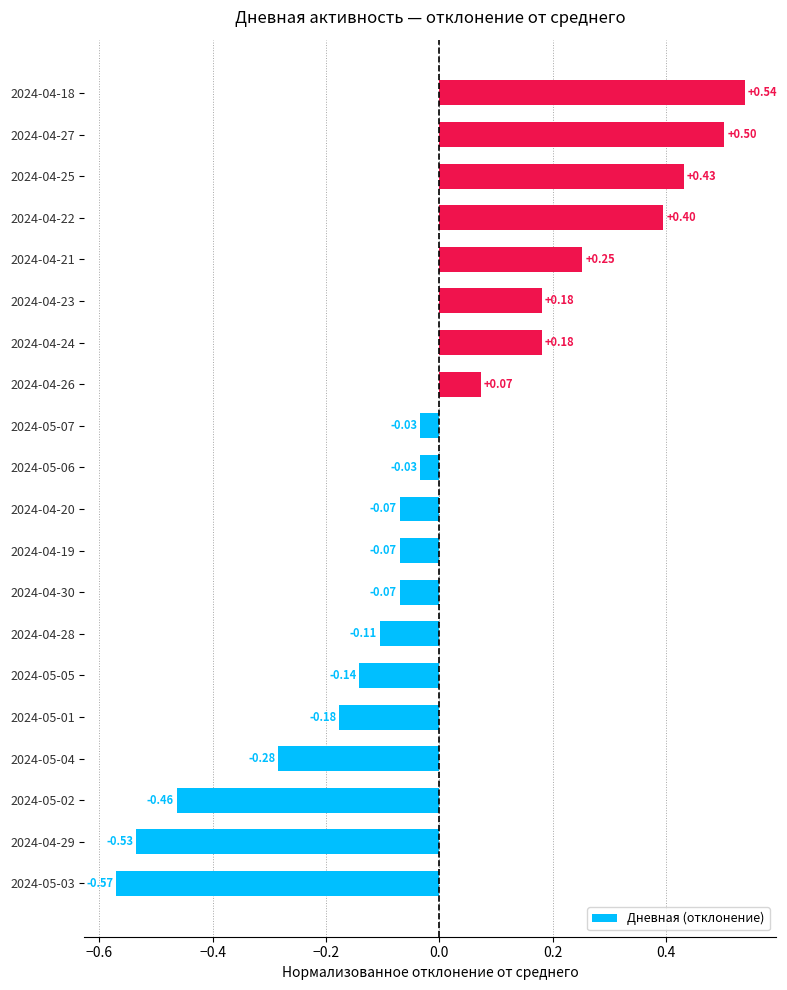

What is the difference between the maximum and minimum values?

1.1